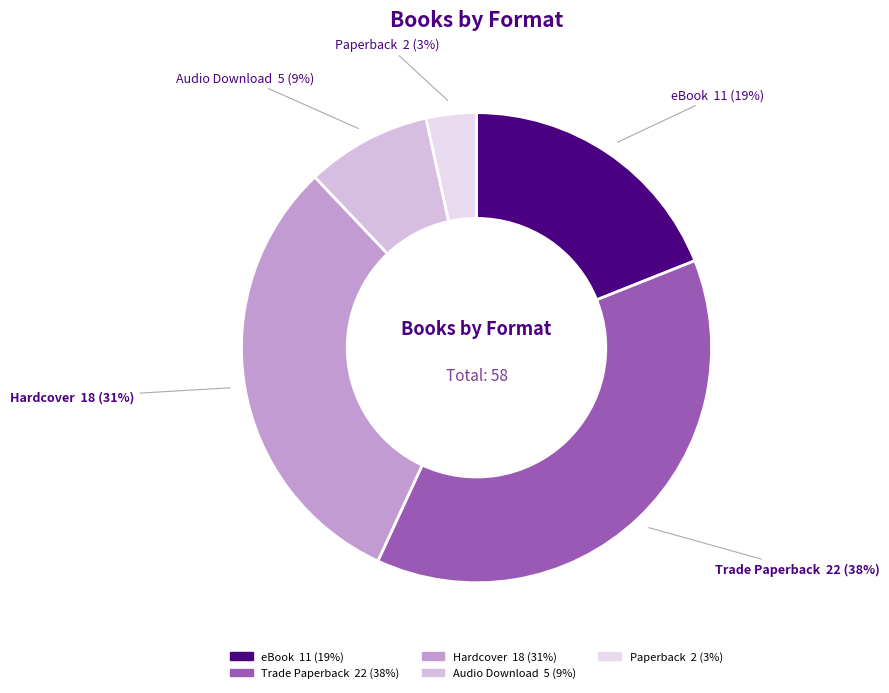

How many segments does this pie chart have?

5